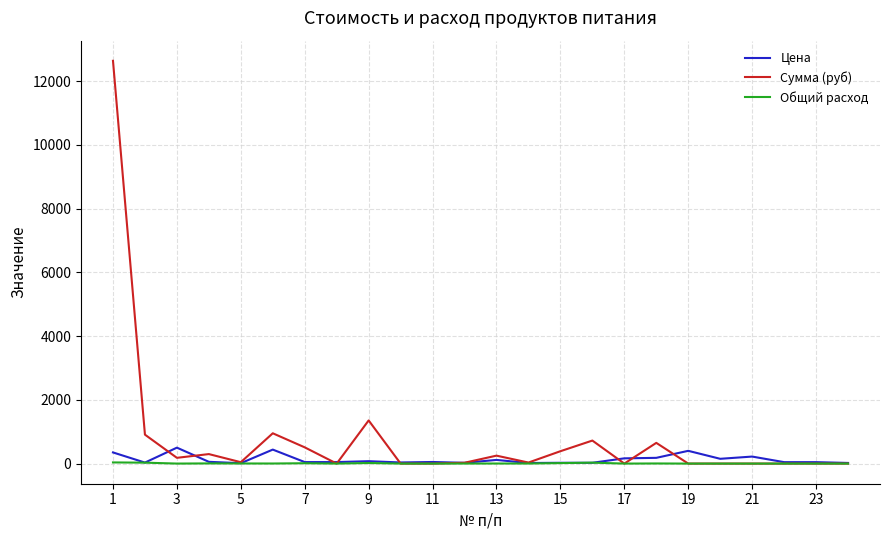

What is the maximum value shown in the chart?

12635.0